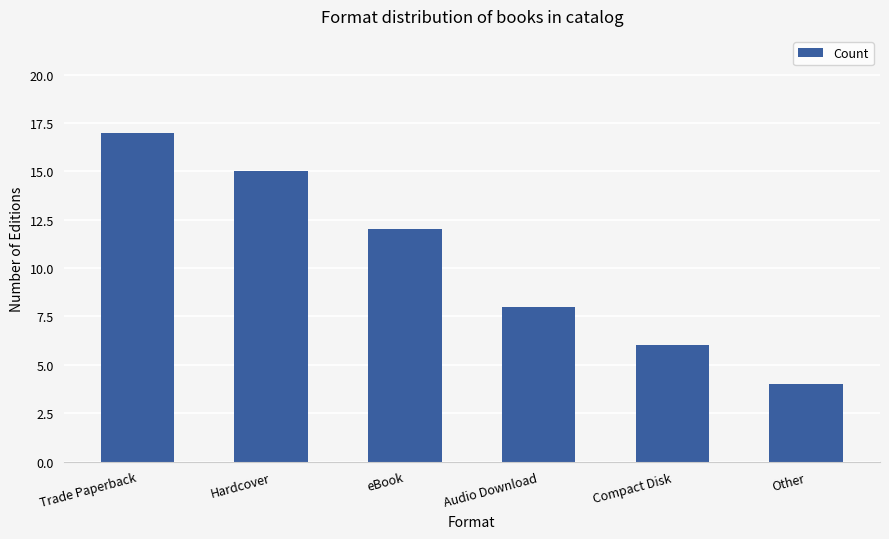

Reading right to left, list all the values displayed in this chart.

4	6	8	12	15	17